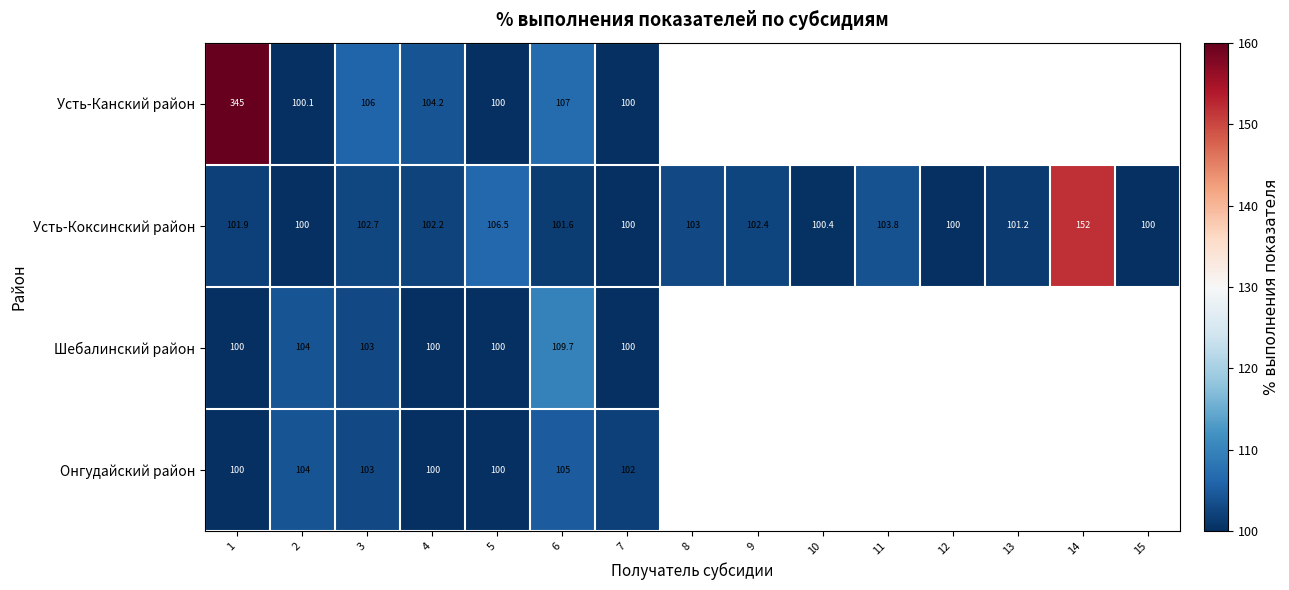

Is it true that Шебалинский район equals 54.2 at 6?

False